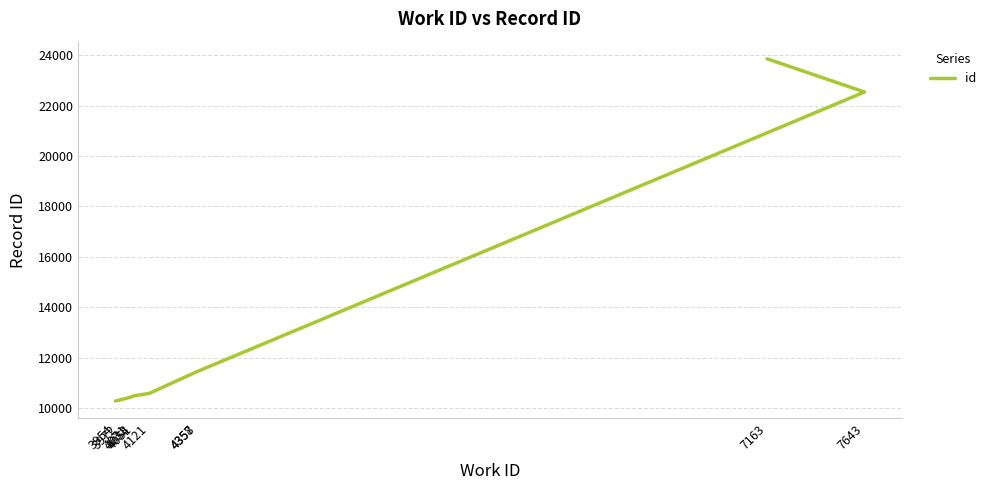

Reading left to right, what are all the values shown in this chart?

10282	10311	10437	10467	10491	10583	11450	11451	22543	23861